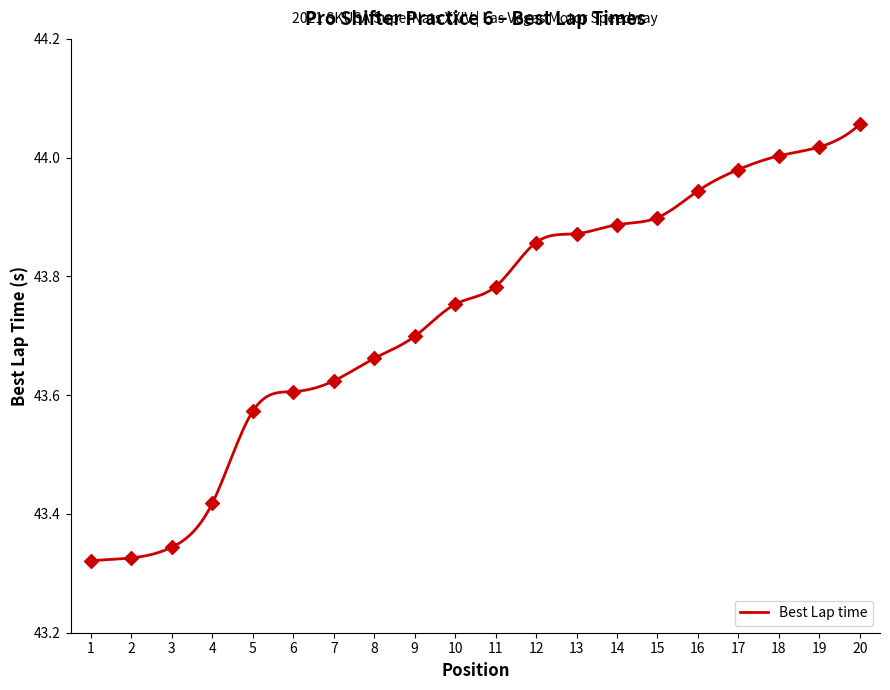

What is the change in value from 3 to 10?

+0.4